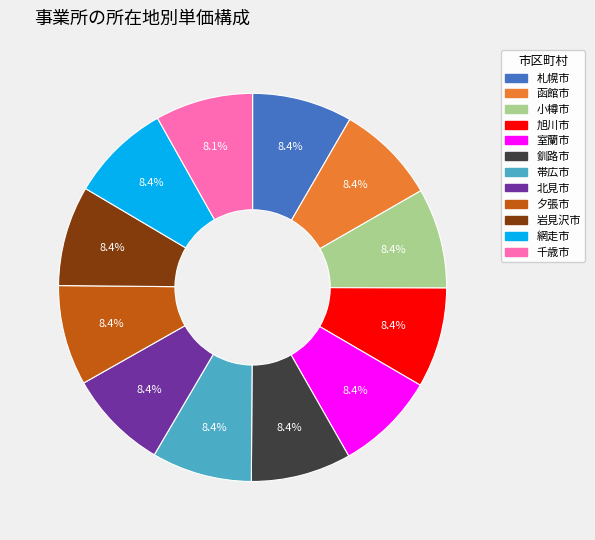

What is the ratio of the value at 帯広市 to the value at 室蘭市?

1.0